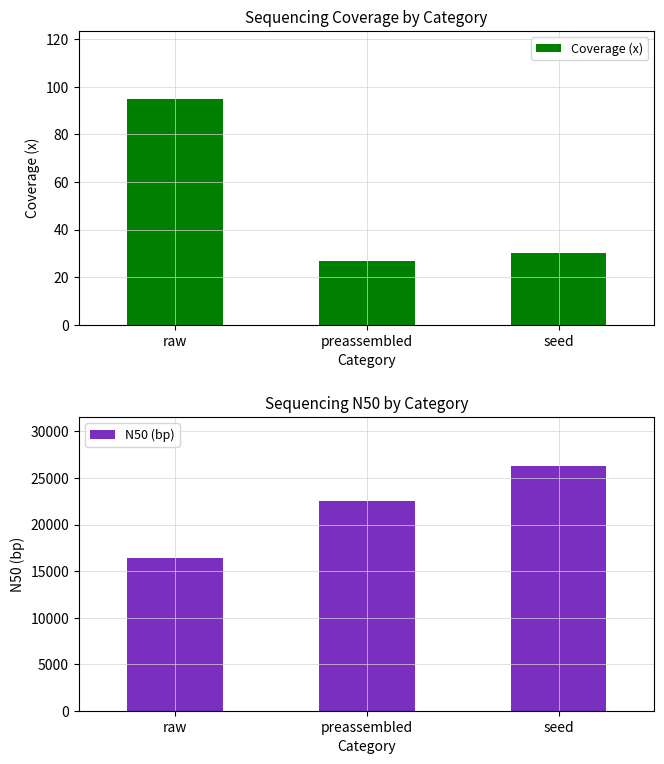

What are all the series names shown in the legend?

Coverage (x), N50 (bp)